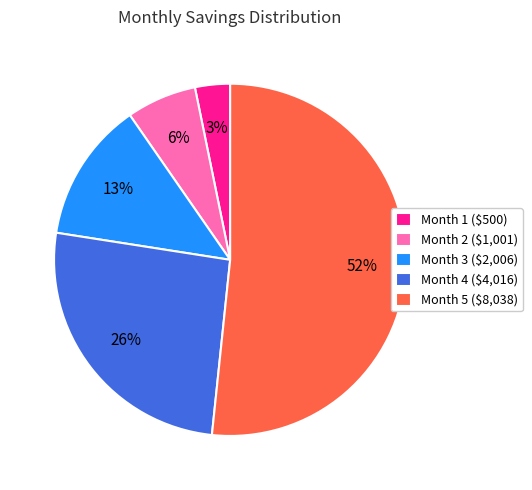

Does Month 5 account for over 50% of the chart?

Yes